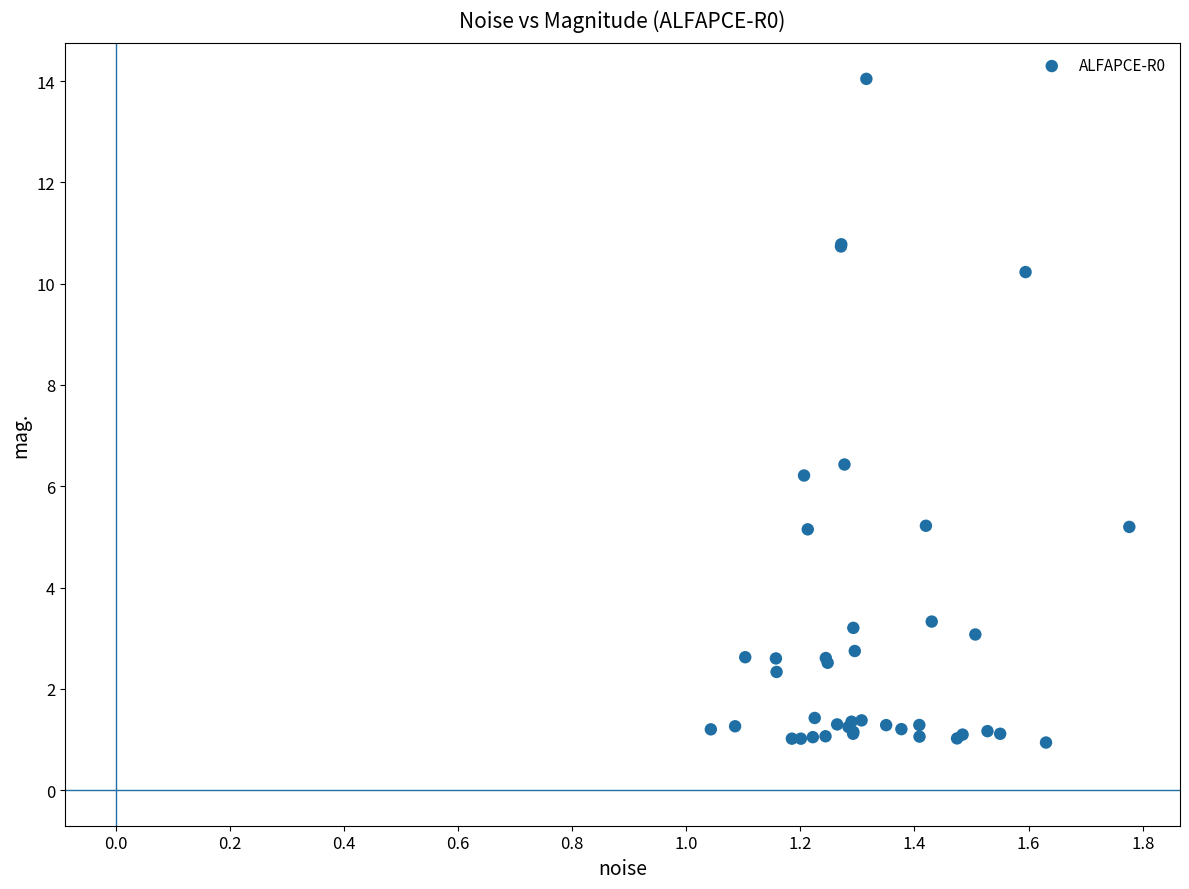

What Y value in the scatter plot is closest to 7?

6.4